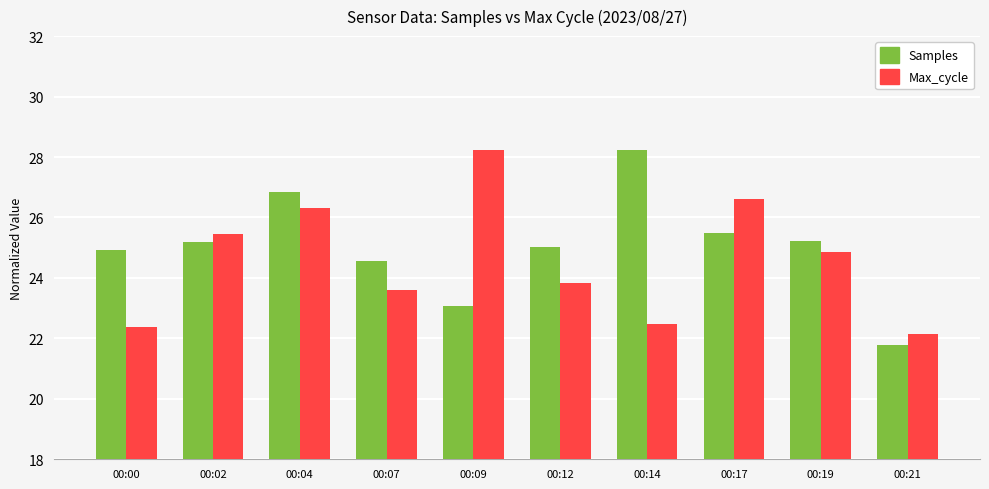

What is the maximum value for Max_cycle?

28.2